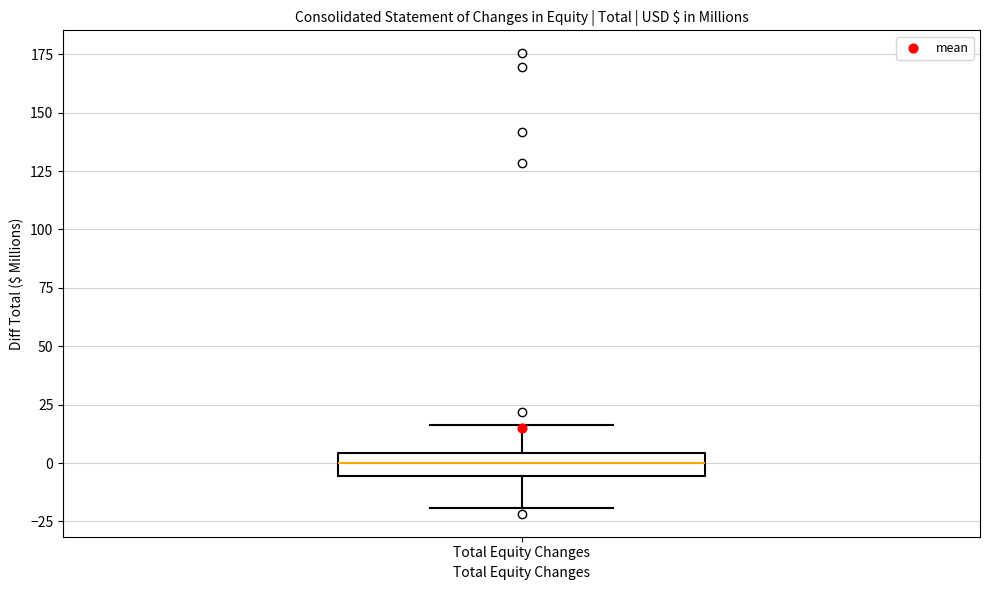

Where does the lower whisker of the box for Total Equity Changes end on the y-axis? The values are not printed on the chart, so give them approximately, as read against the axis.

-20